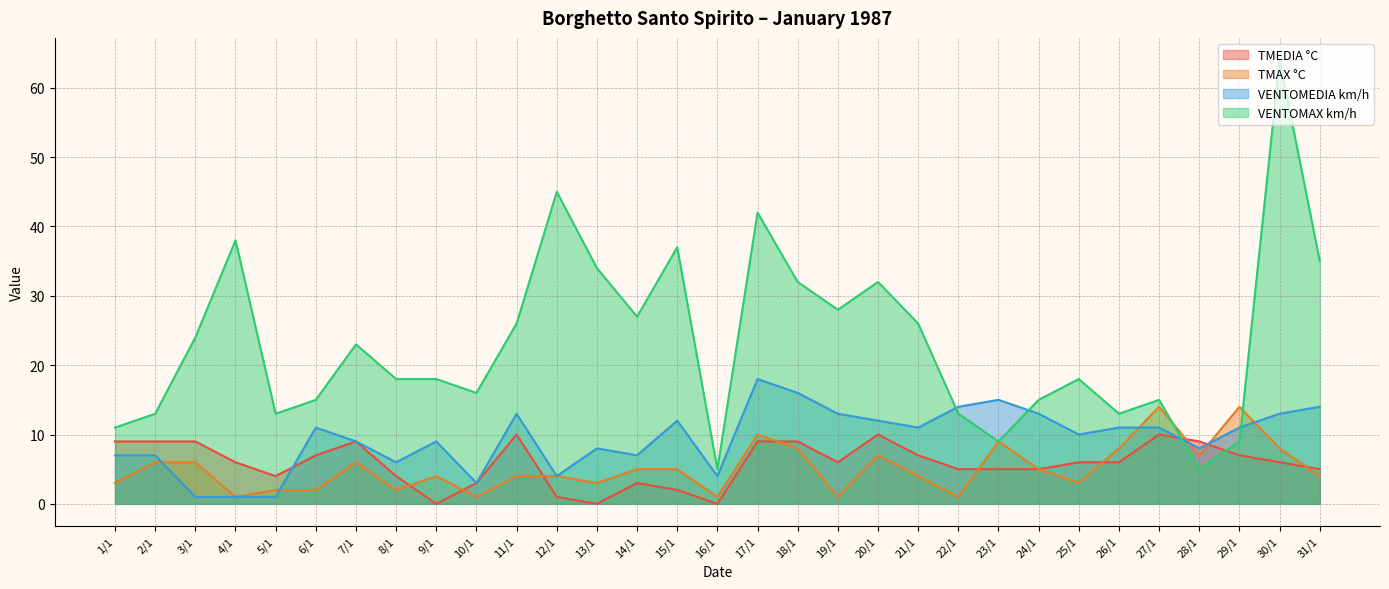

At which category is the sum across all series the highest?

30/1